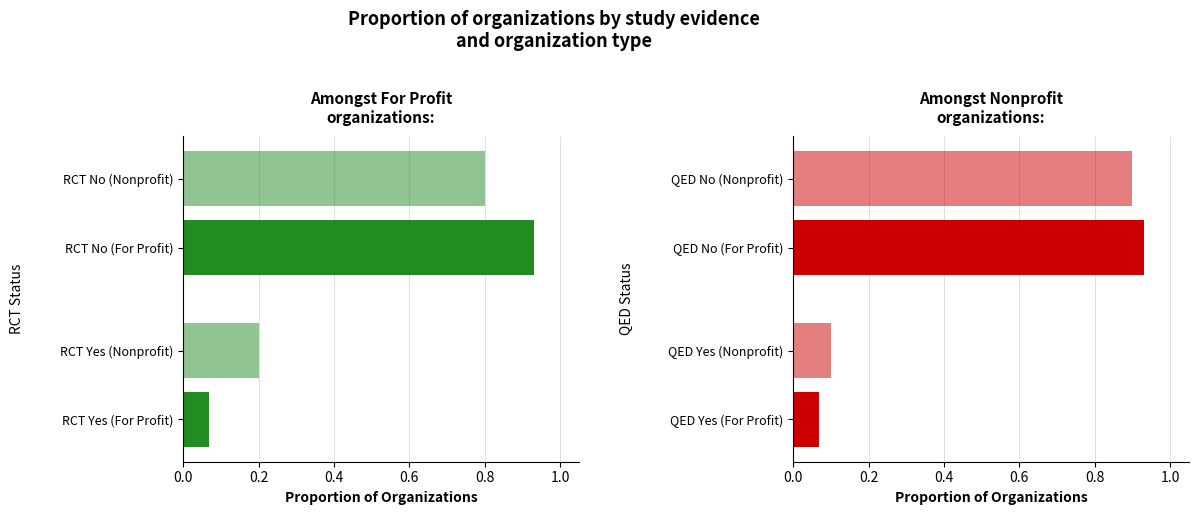

How many data points does each series have?

2